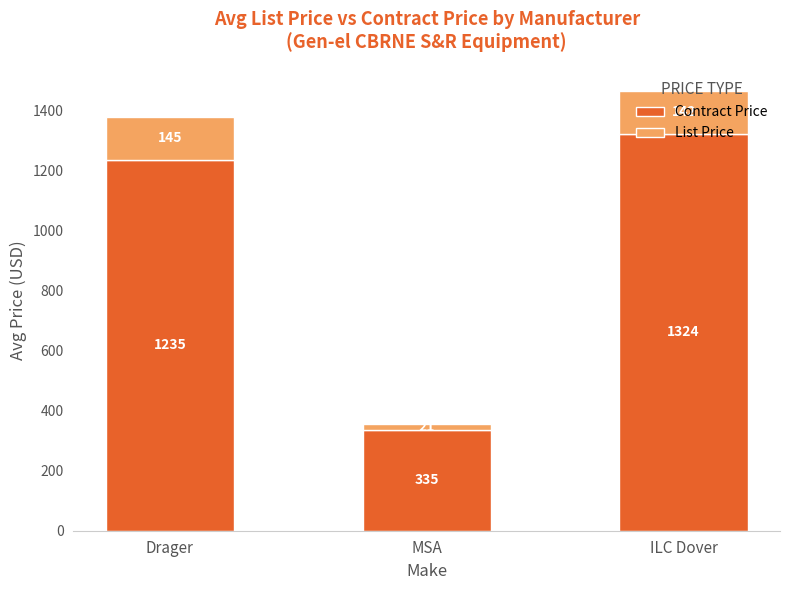

What is the approximate value of Contract Price at ILC Dover?

1324.0